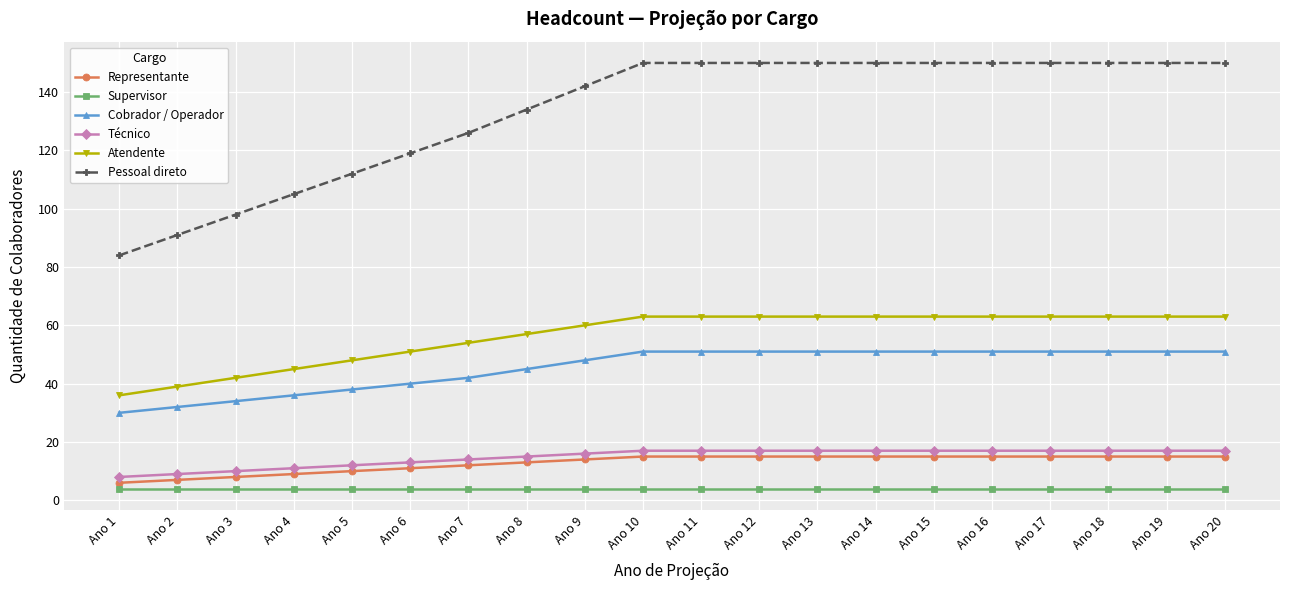

How many Atendente values are between 51 and 63?

15